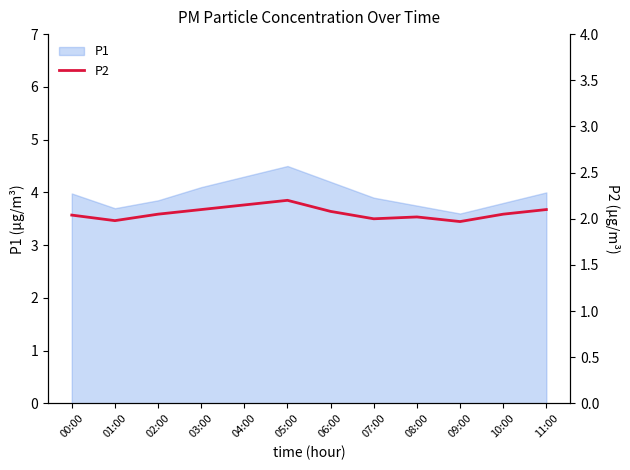

At which category does the data reach its first local peak?

05:00